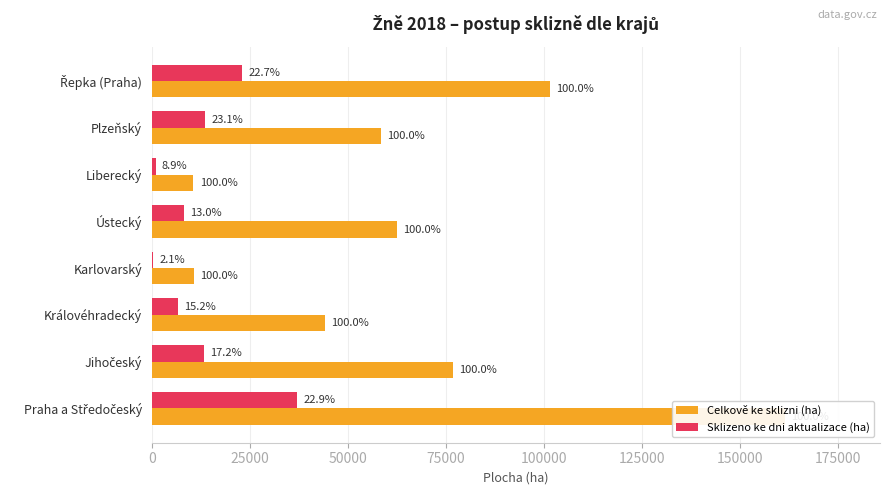

Which series changed the most between Praha a Středočeský and Plzeňský?

Celkově ke sklizni (ha)